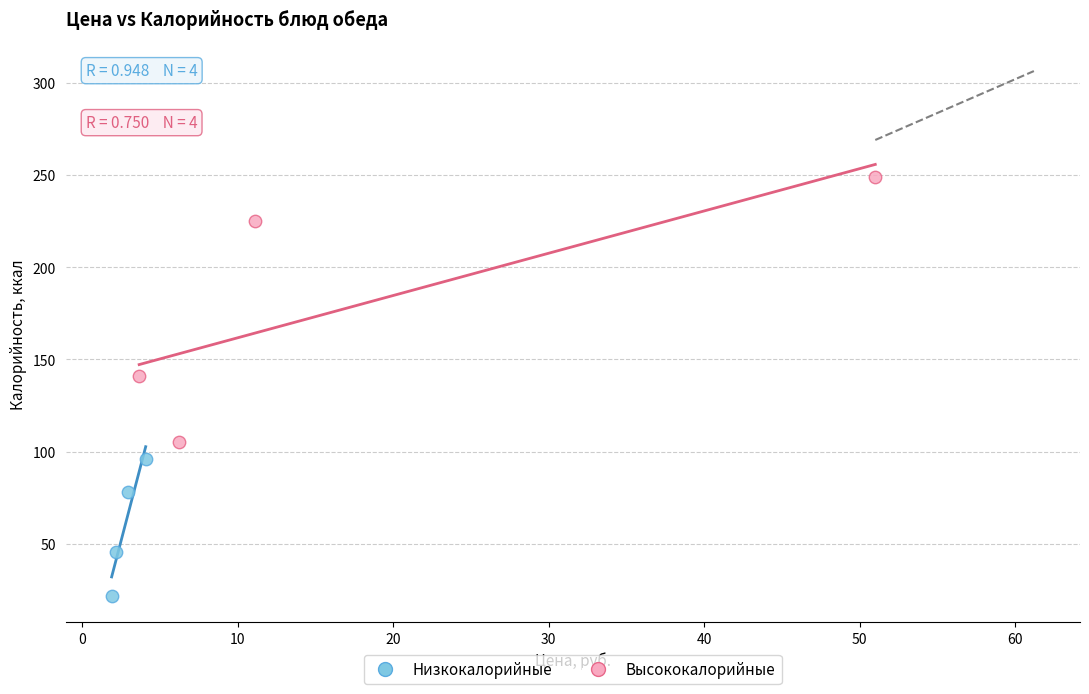

Which series reaches the minimum Y coordinate?

Низкокалорийные